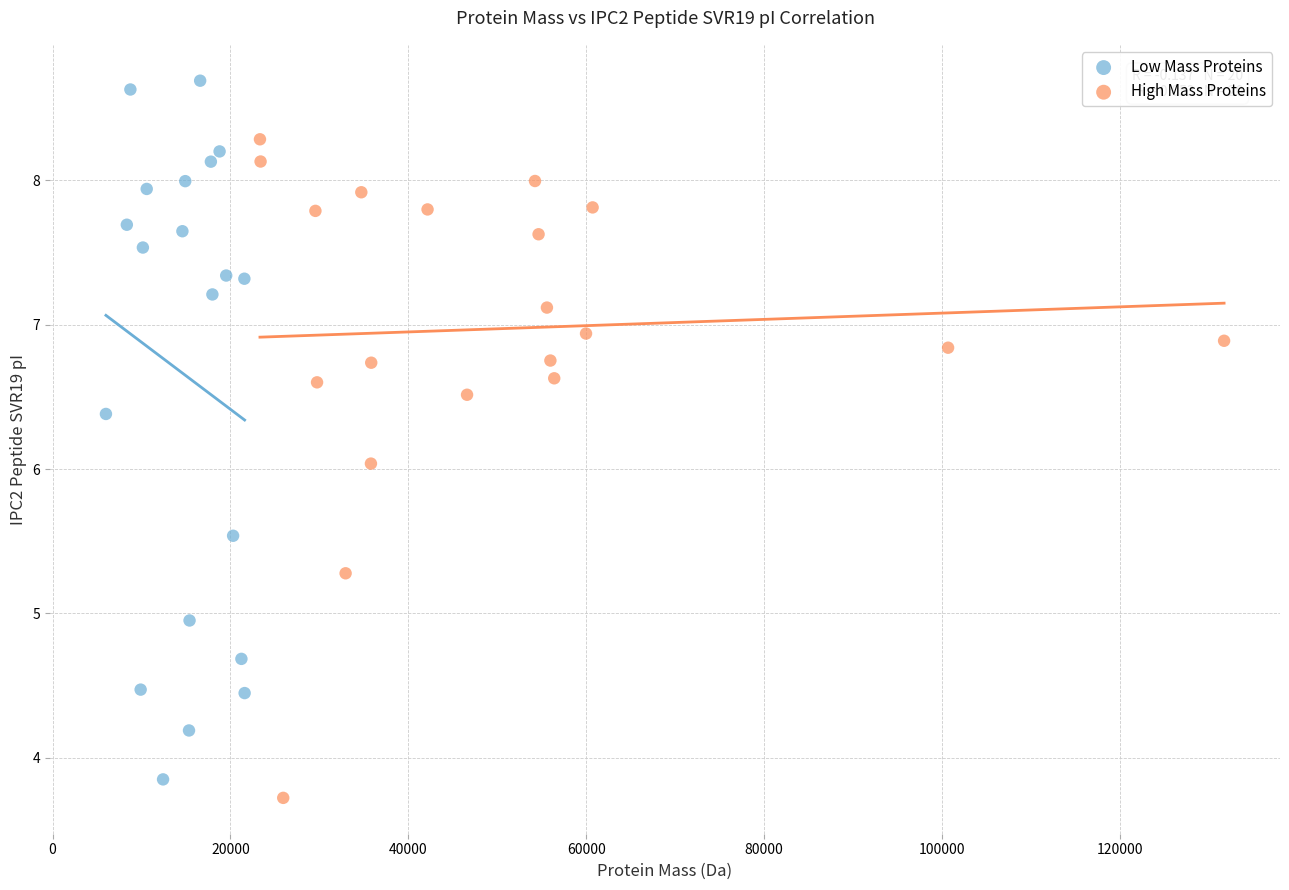

Which series reaches the maximum Y coordinate?

Low Mass Proteins